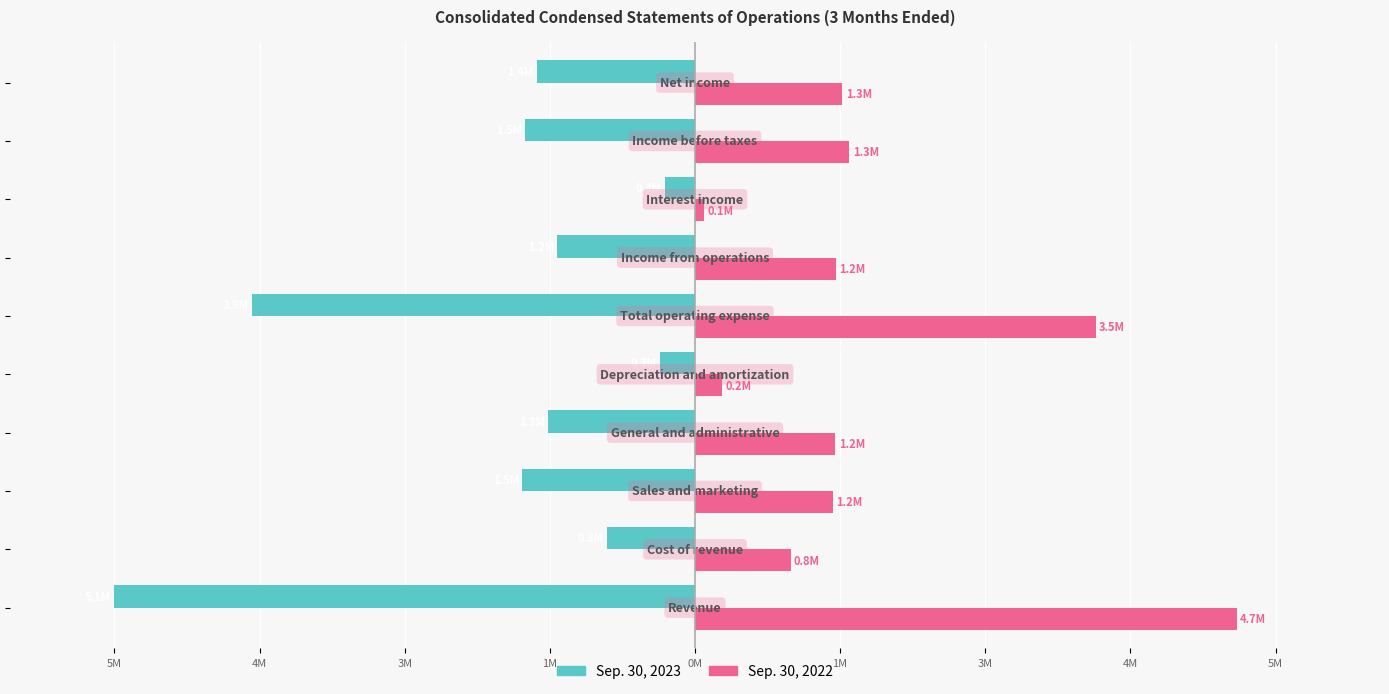

What is the average value of the Sep. 30, 2023 series?

-1709605